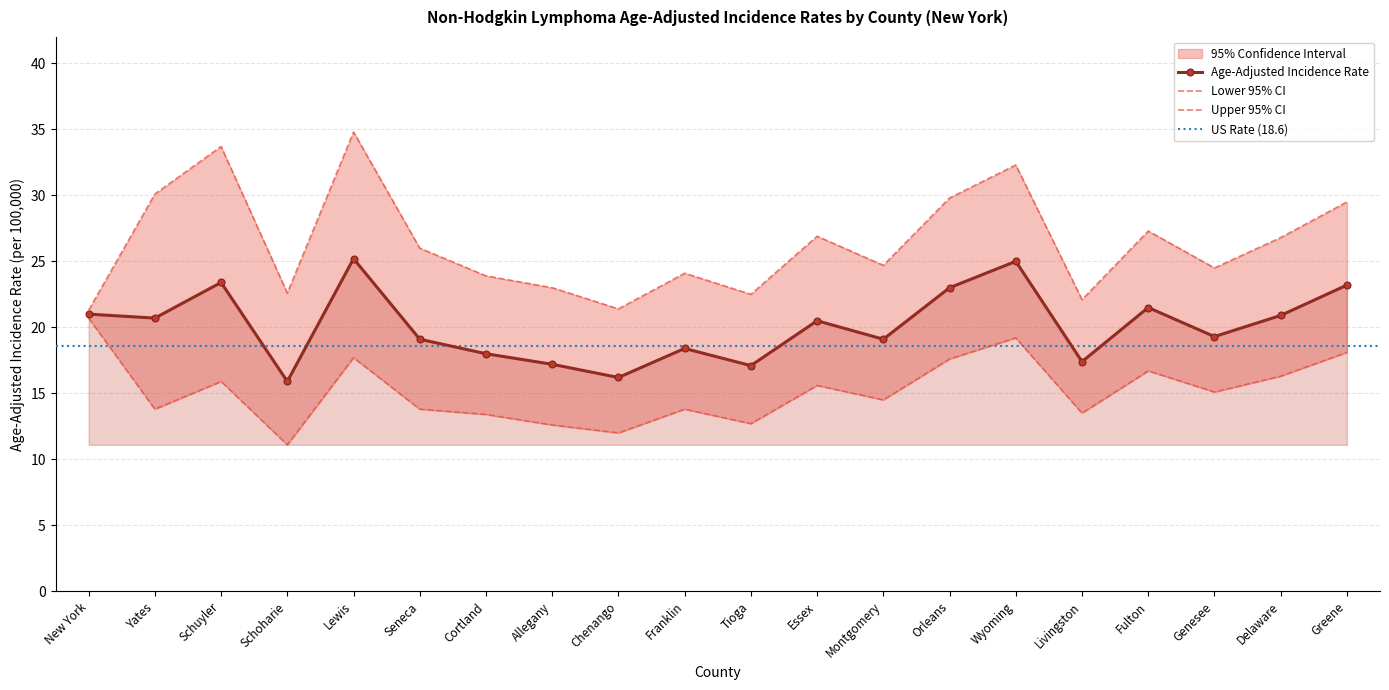

Rank the categories by Lower 95% CI value from lowest to highest.

Schoharie, Chenango, Allegany, Tioga, Cortland, Livingston, Yates, Seneca, Franklin, Montgomery, Genesee, Essex, Schuyler, Delaware, Fulton, Orleans, Lewis, Greene, Wyoming, New York